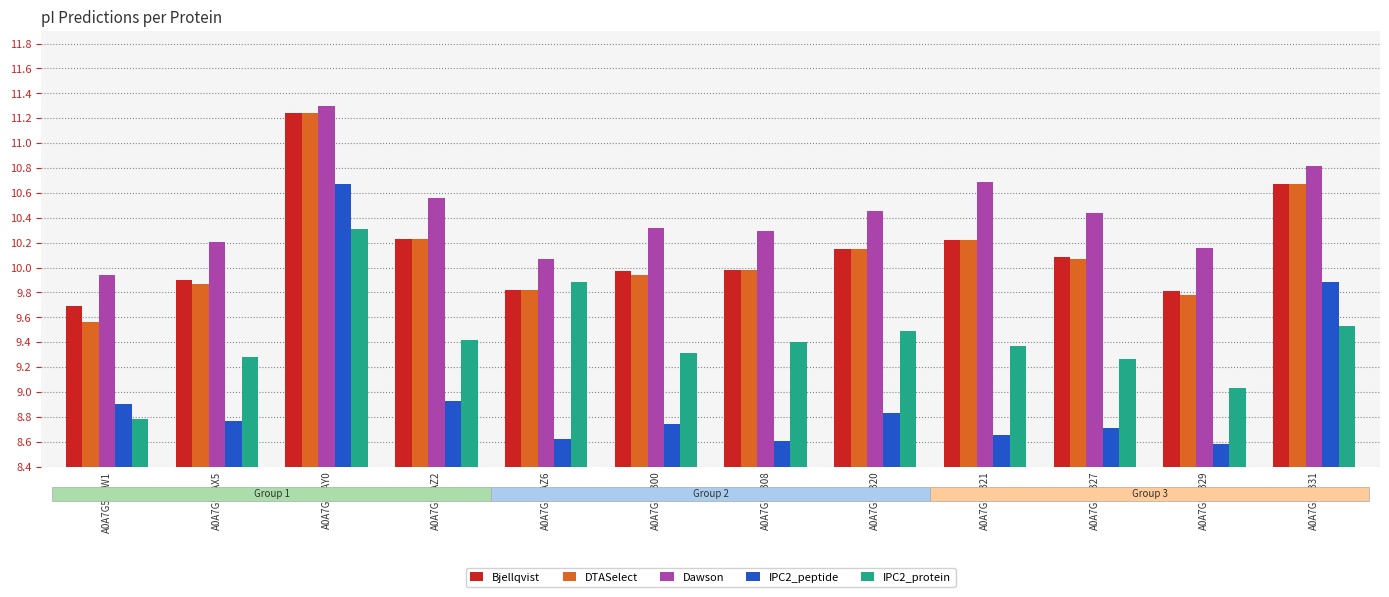

Is it true that Dawson equals 18.2 at A0A7G5BAX5?

False